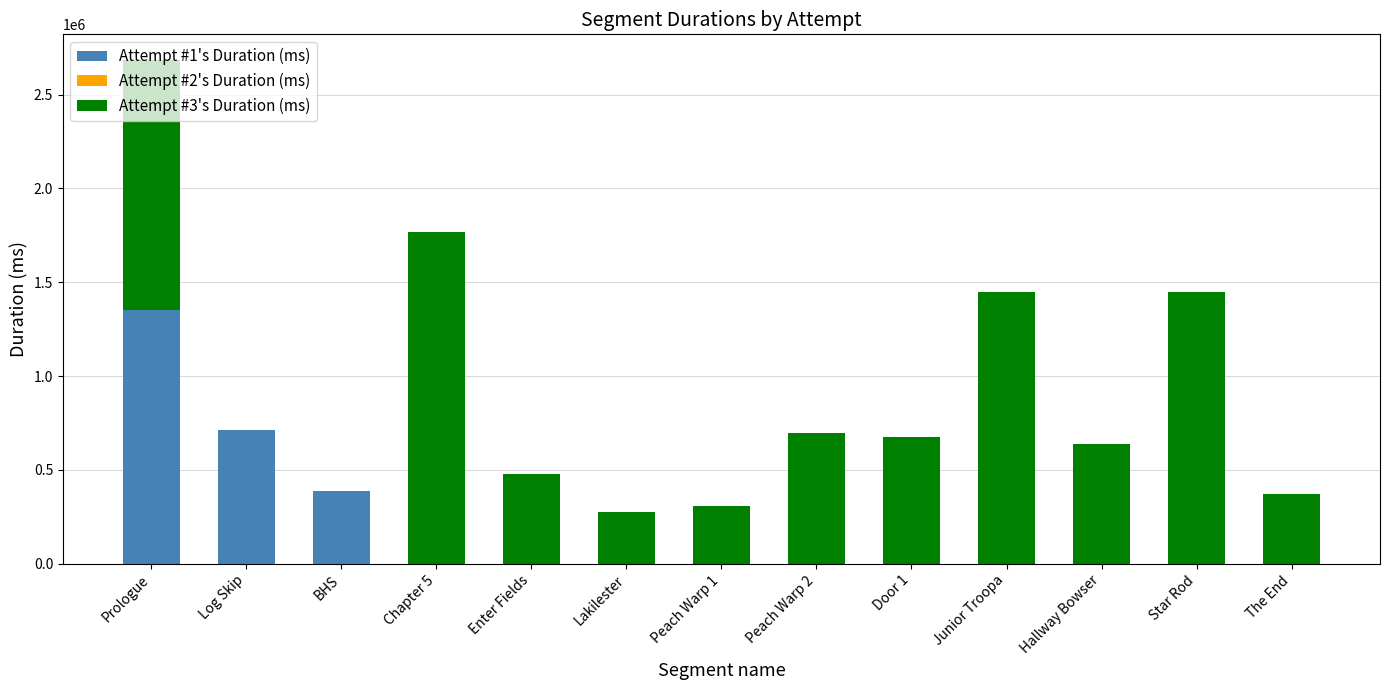

At which category is the sum across all series the highest?

Prologue